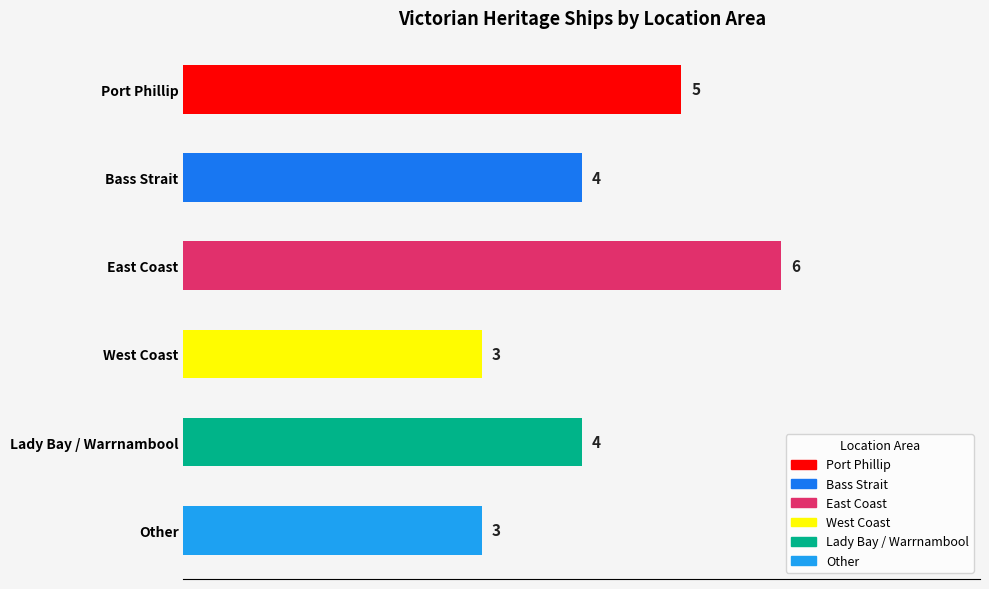

What value does the data have at Lady Bay / Warrnambool?

4